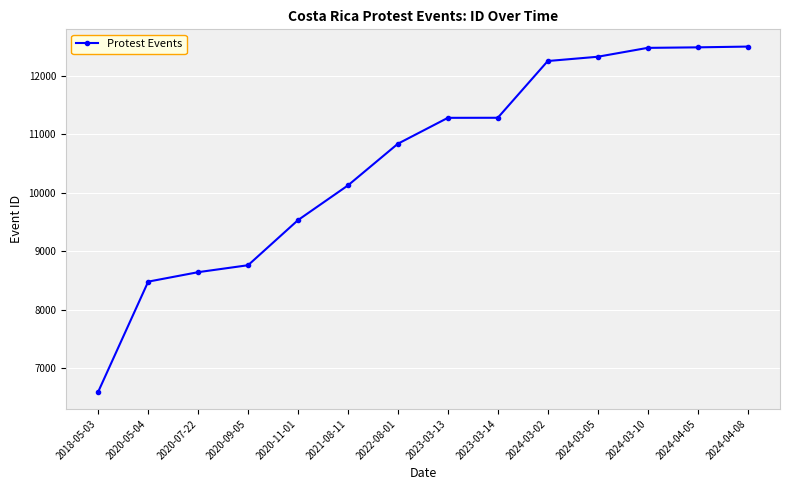

What is the label of the 4th point from the right?

2024-03-05